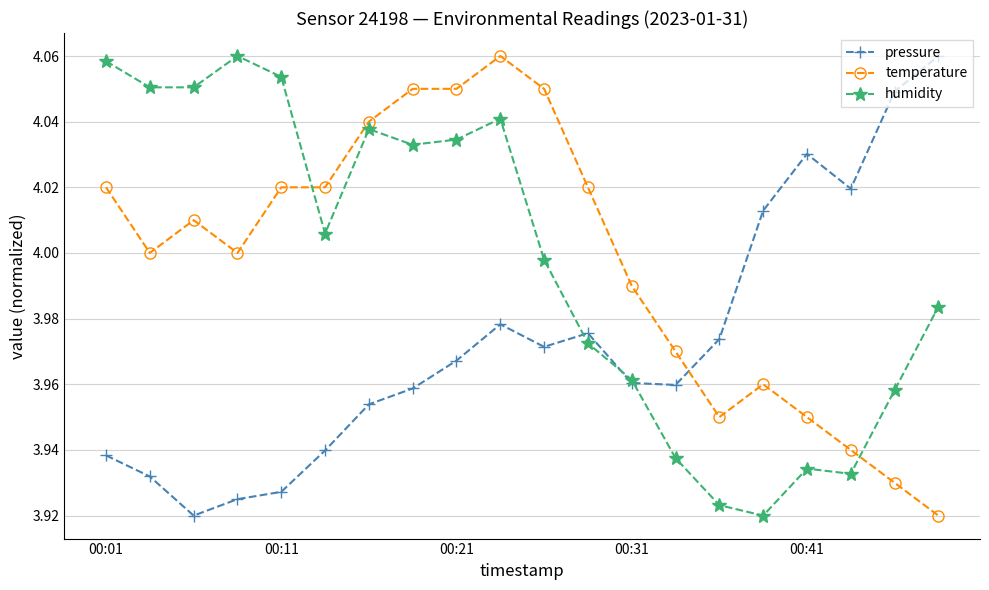

How many times do temperature and pressure cross each other?

1